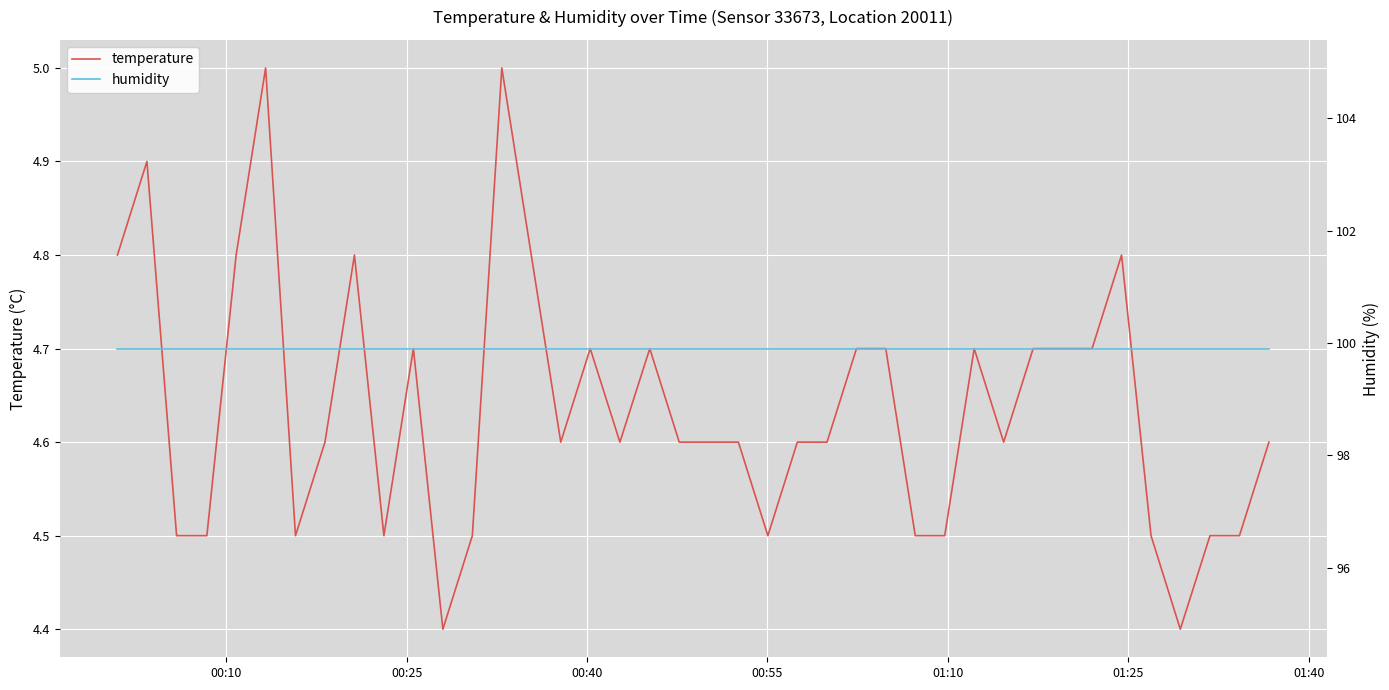

What is the smallest value displayed?

4.4